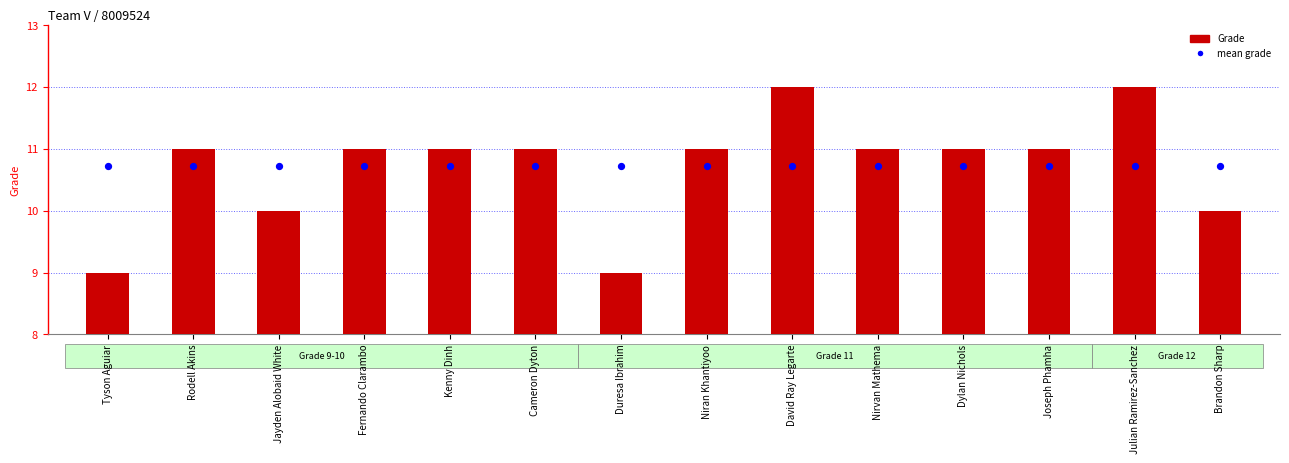

Which series contains the highest Y value?

Grade